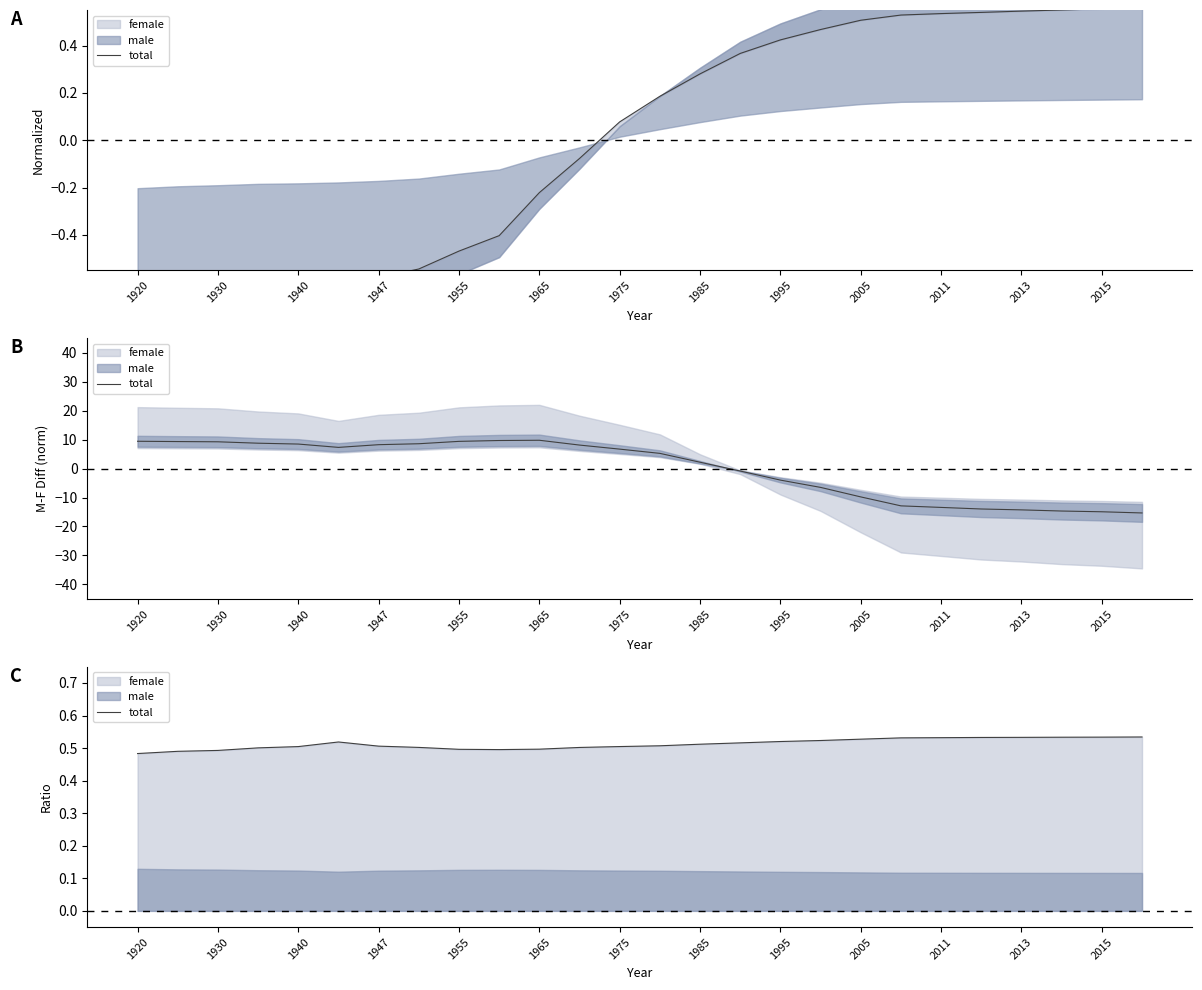

How many interior local peaks (higher than both neighbors) does the data have?

1